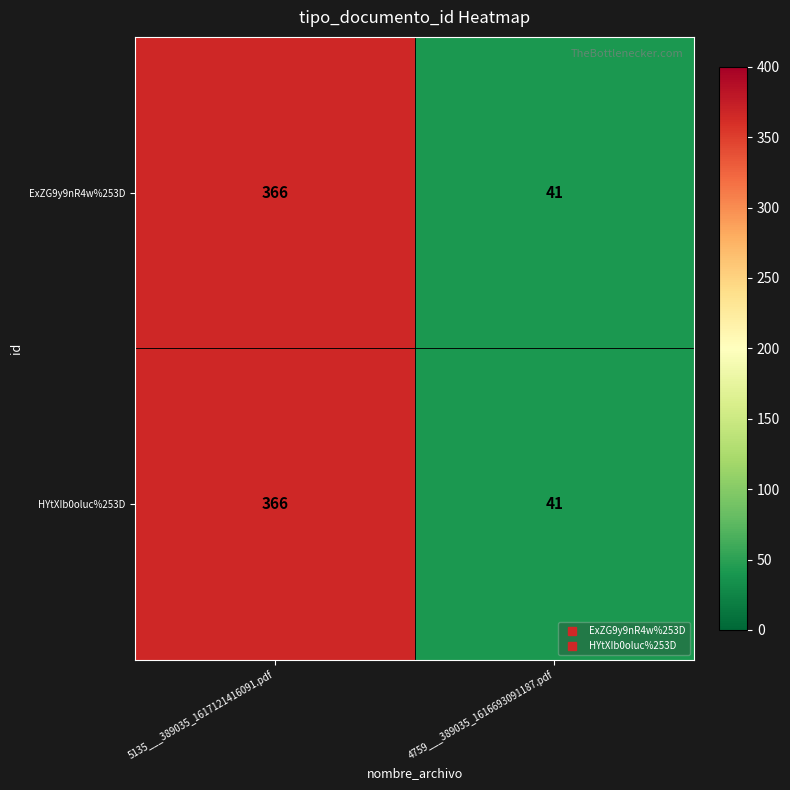

At how many categories does at least one series exceed 270?

1